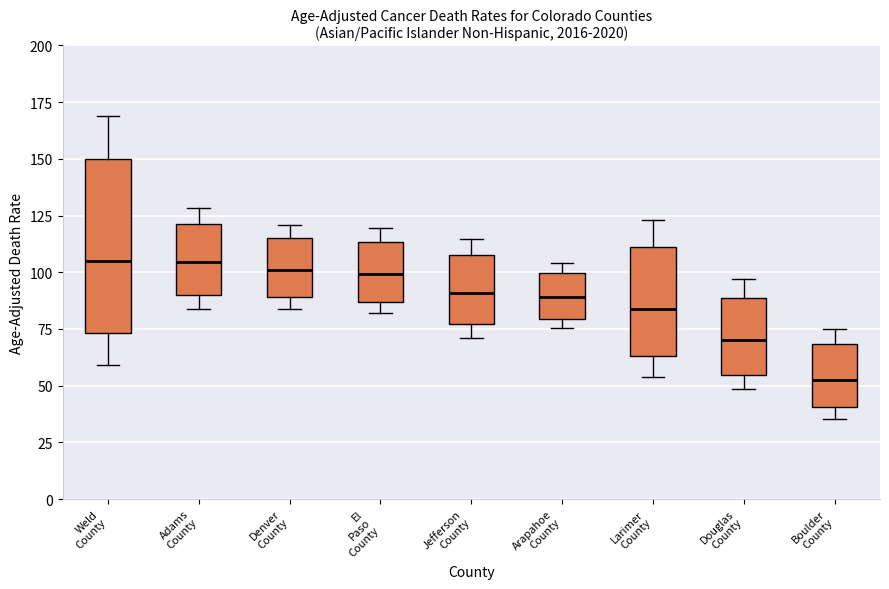

Reading left to right, read every box against the y-axis: the position of its median line, the range the box covers, and the ends of its whiskers. The values are not printed on the chart, so give them approximately, as read against the axis.

Weld County: median 105, box 75 to 150, whiskers 60 to 170
Adams County: median 105, box 90 to 120, whiskers 85 to 130
Denver County: median 100, box 90 to 115, whiskers 85 to 120
El Paso County: median 100, box 85 to 115, whiskers 80 to 120
Jefferson County: median 90, box 75 to 105, whiskers 70 to 115
Arapahoe County: median 90, box 80 to 100, whiskers 75 to 105
Larimer County: median 85, box 65 to 110, whiskers 55 to 125
Douglas County: median 70, box 55 to 90, whiskers 50 to 95
Boulder County: median 55, box 40 to 70, whiskers 35 to 75